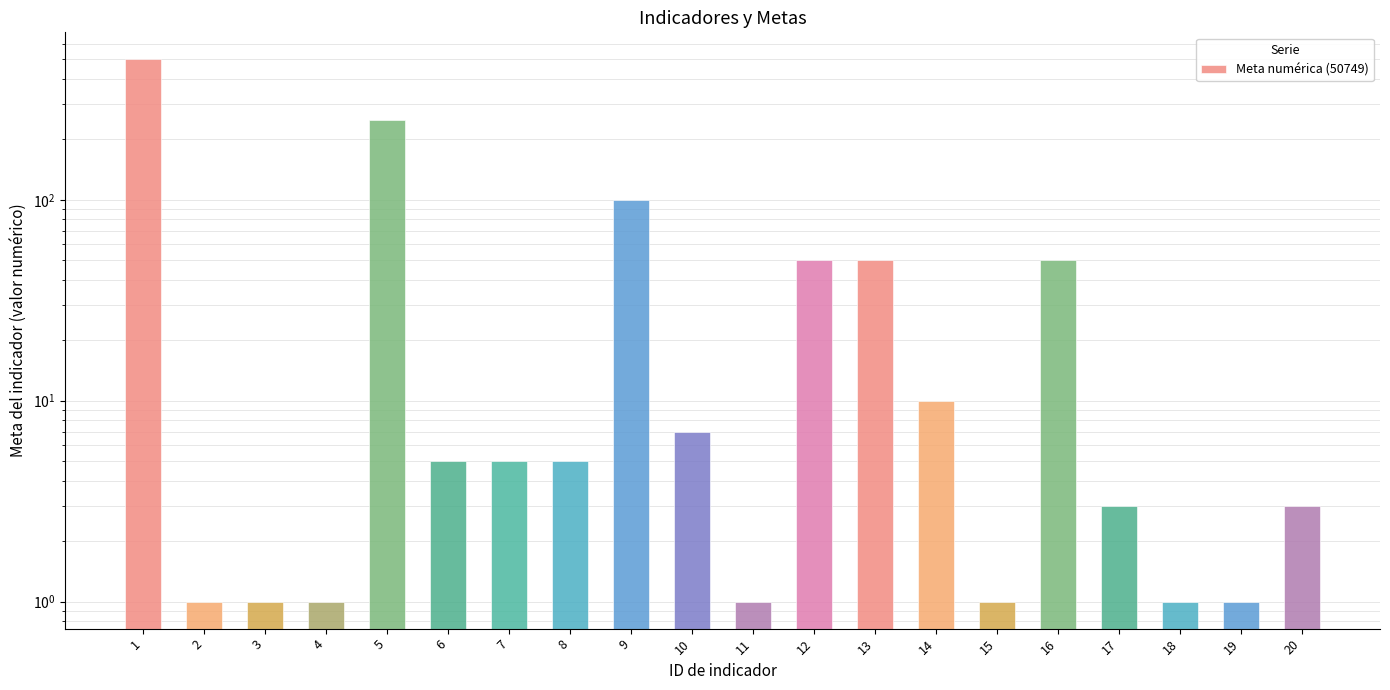

Reading left to right, what are all the values shown in this chart?

500	1	1	1	250	5	5	5	100	7	1	50	50	10	1	50	3	1	1	3